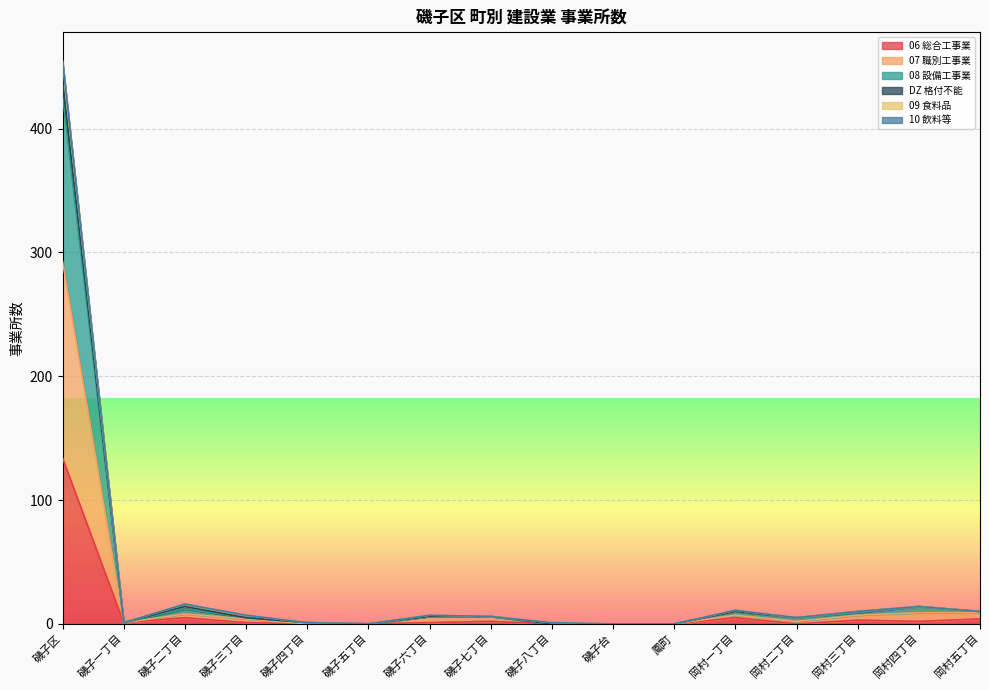

At which category is the sum across all series the highest?

磯子区